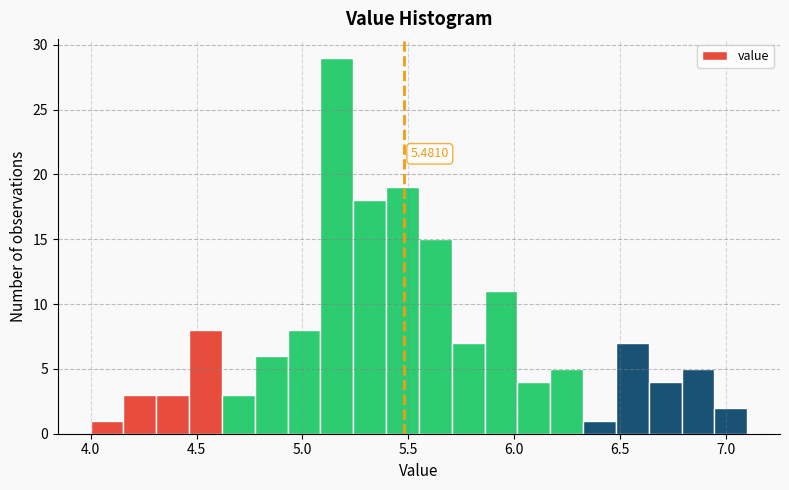

Around what value on the x-axis is the tallest bar? Give the approximate position of its centre, as read against the axis.

5.15